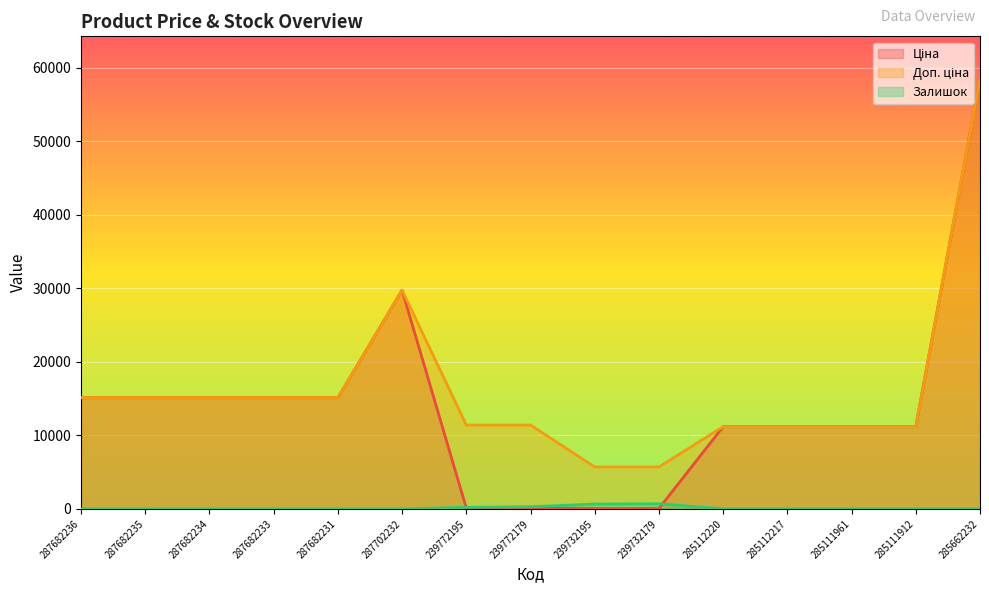

At which category does the chart reach its minimum across all series?

287682236